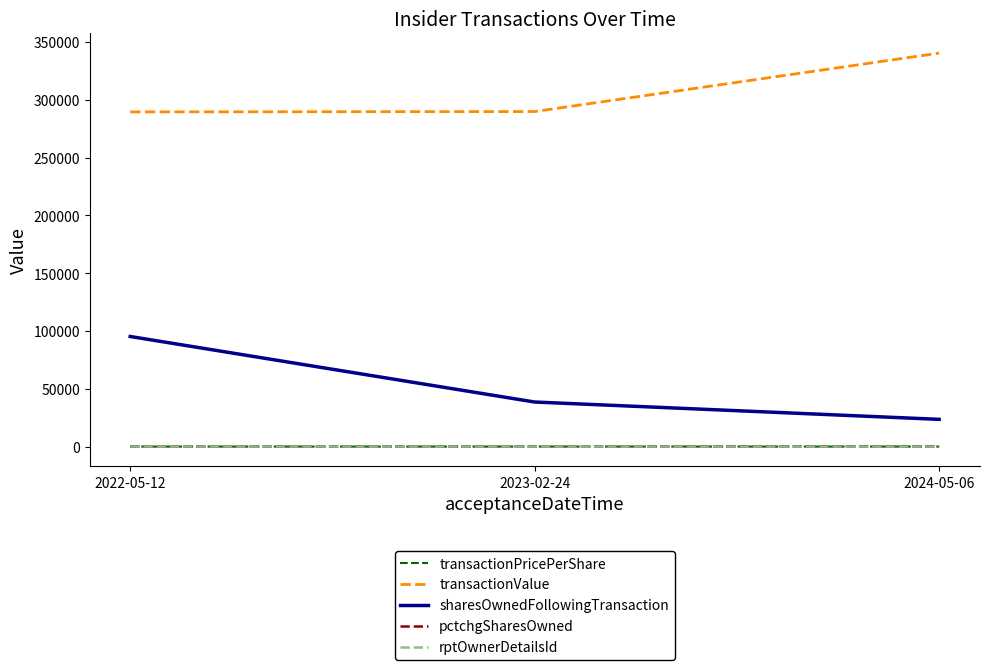

Which series has the largest total across all categories?

transactionValue